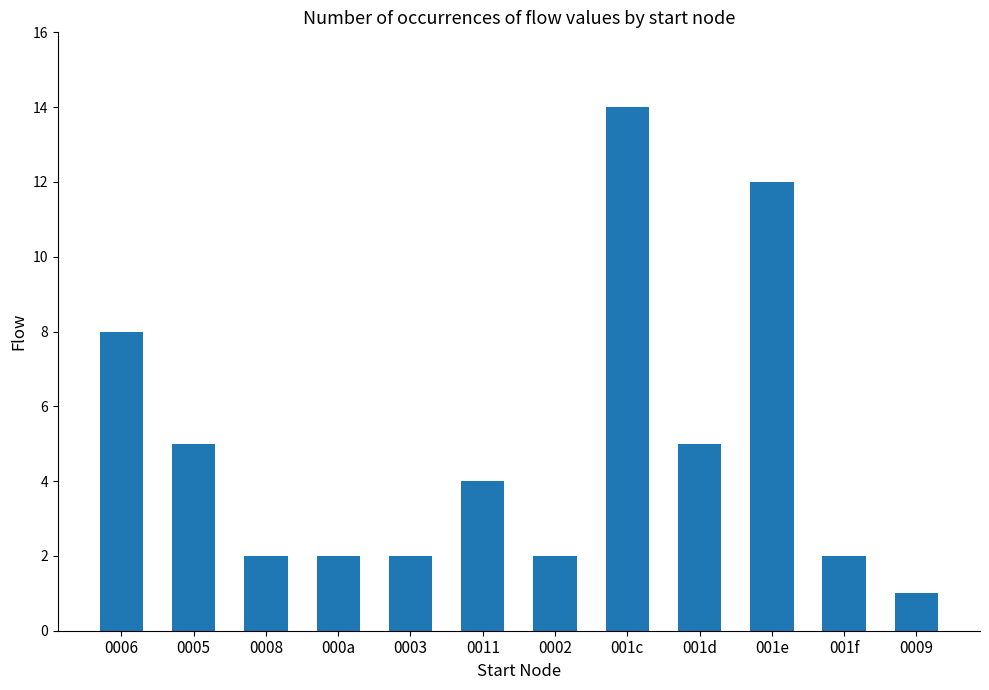

What is the difference between the maximum and minimum values?

13